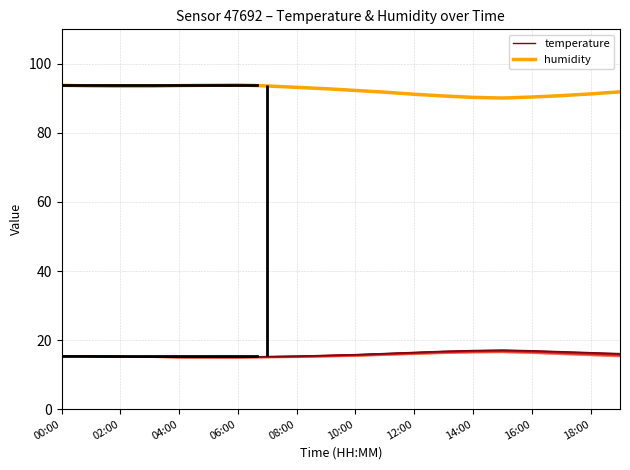

True or false: temperature and humidity cross at least once.

False